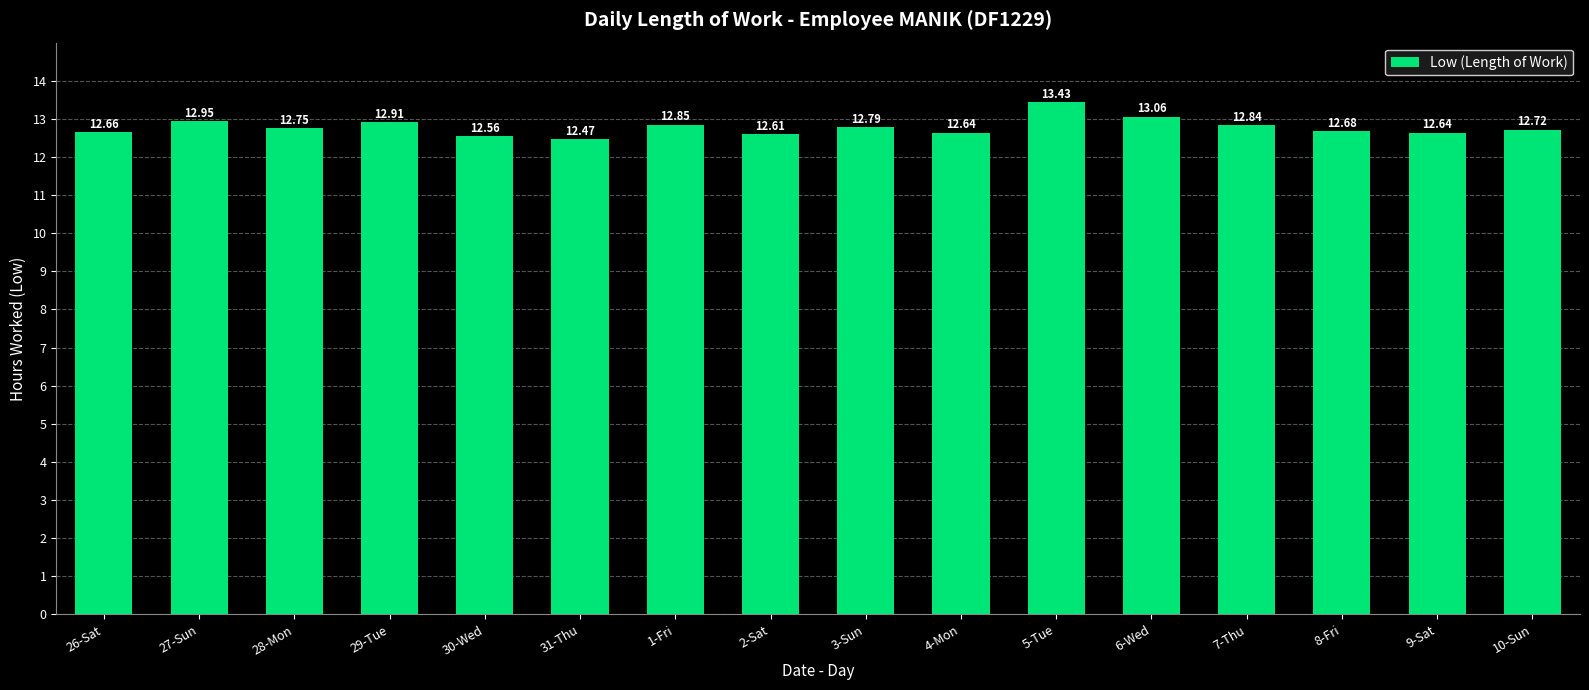

The chart shows a value of 6.1 at 29-Tue. True or false?

False